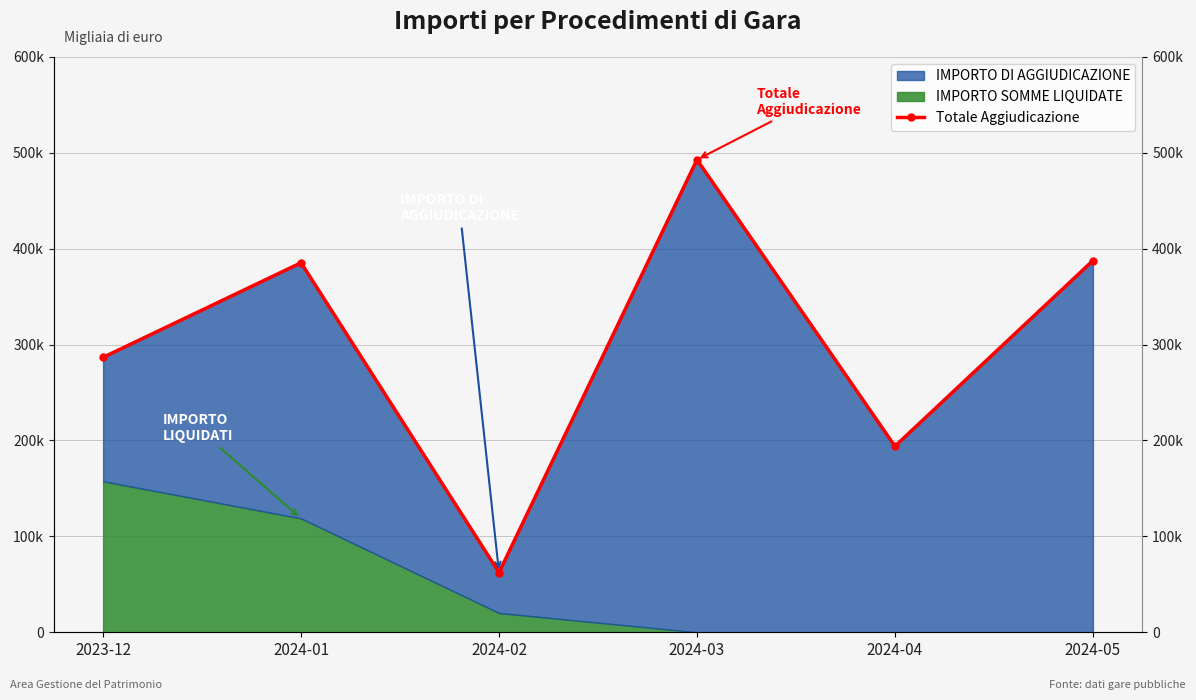

Reading left to right, list all the values displayed in this chart.

2023-12=286619.6	2024-01=385258.7	2024-02=62290.7	2024-03=492739.4	2024-04=193938.0	2024-05=387500.0